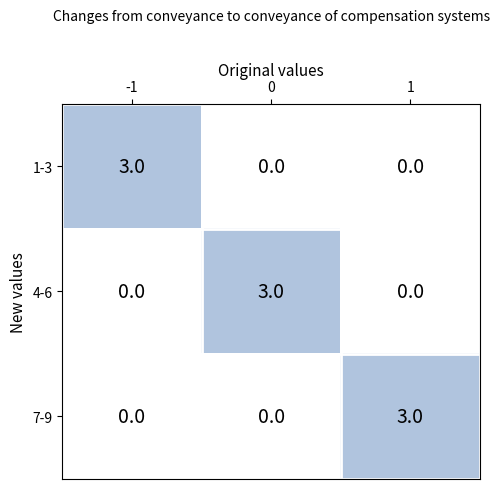

Is it true that 4-6 equals 0 at -1?

True